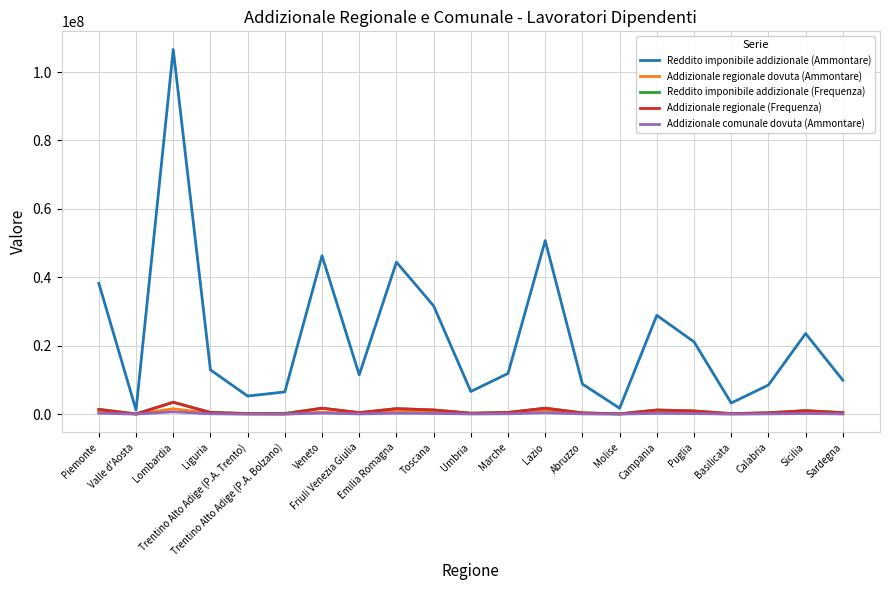

Which series has the largest total across all categories?

Reddito imponibile addizionale (Ammontare)